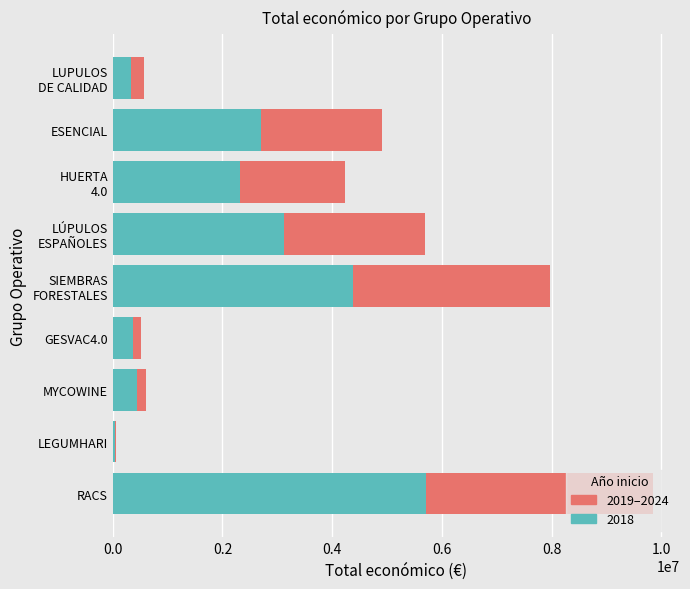

Which category has the highest value in the 2018 series?

RACS